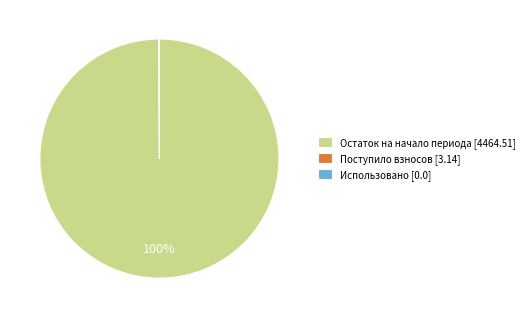

What is the largest slice in the pie chart?

Остаток на начало периода [4464.51]